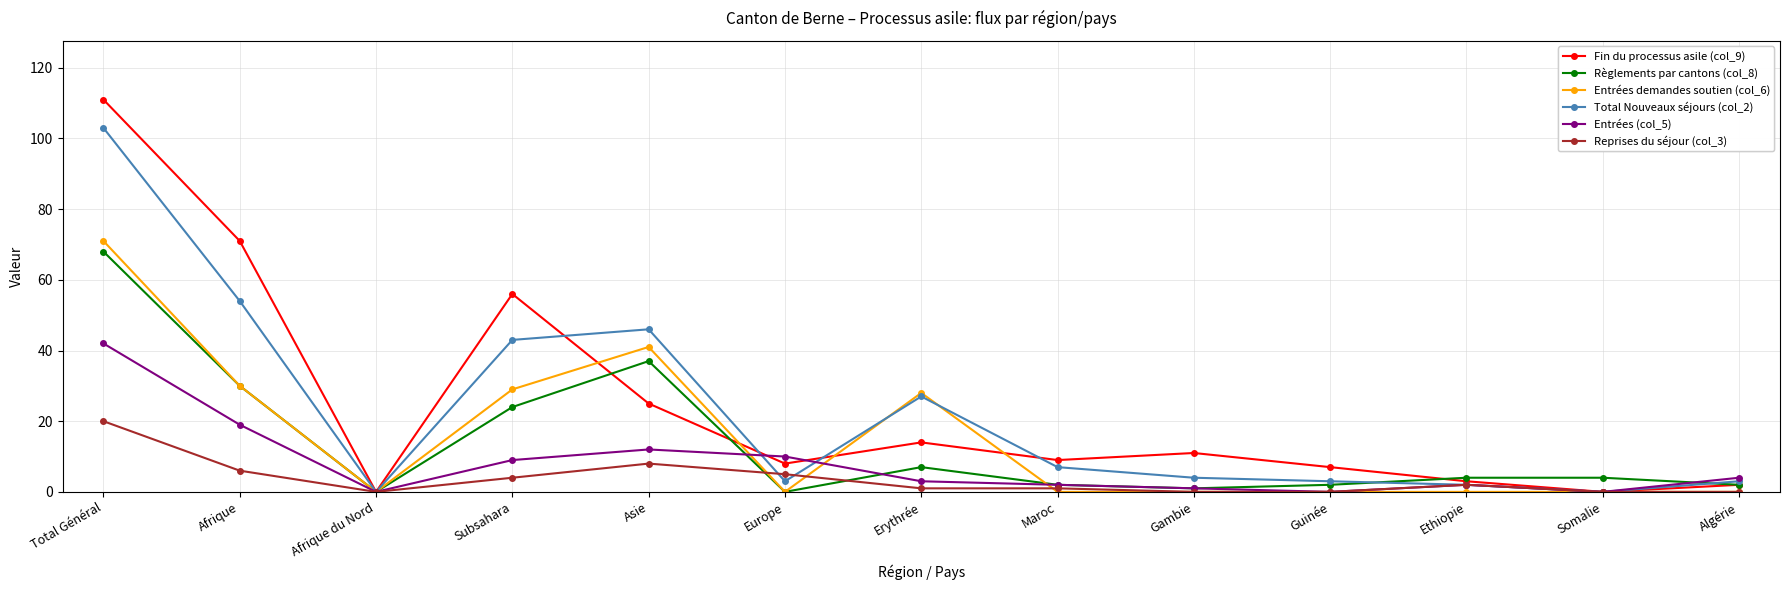

Which series has the widest spread of values?

Fin du processus asile (col_9)